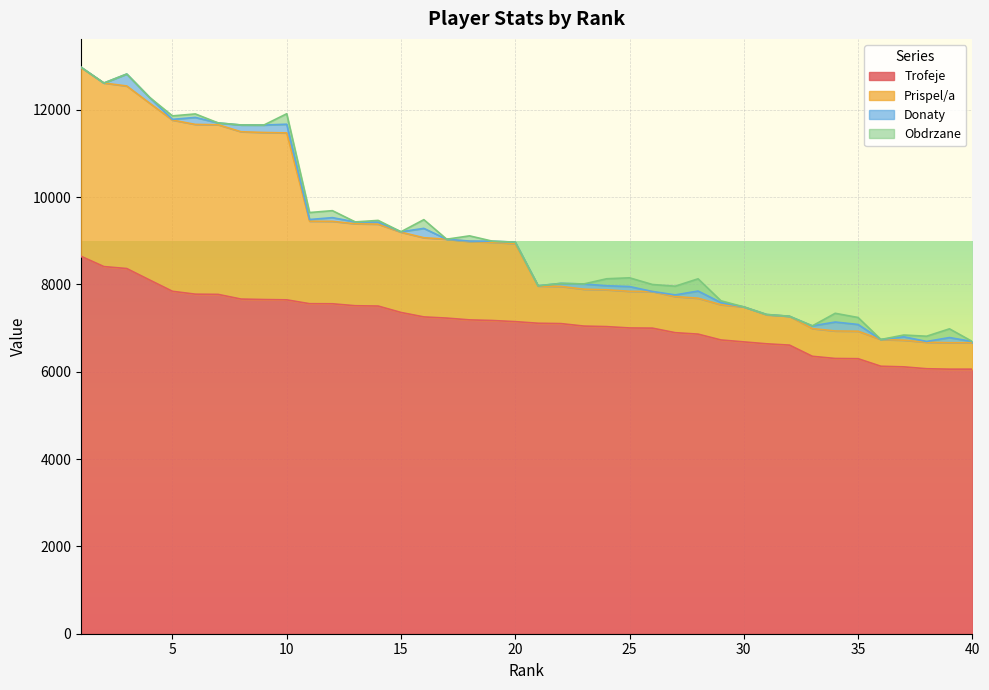

True or false: Trofeje has more than 0 interior local peaks.

False